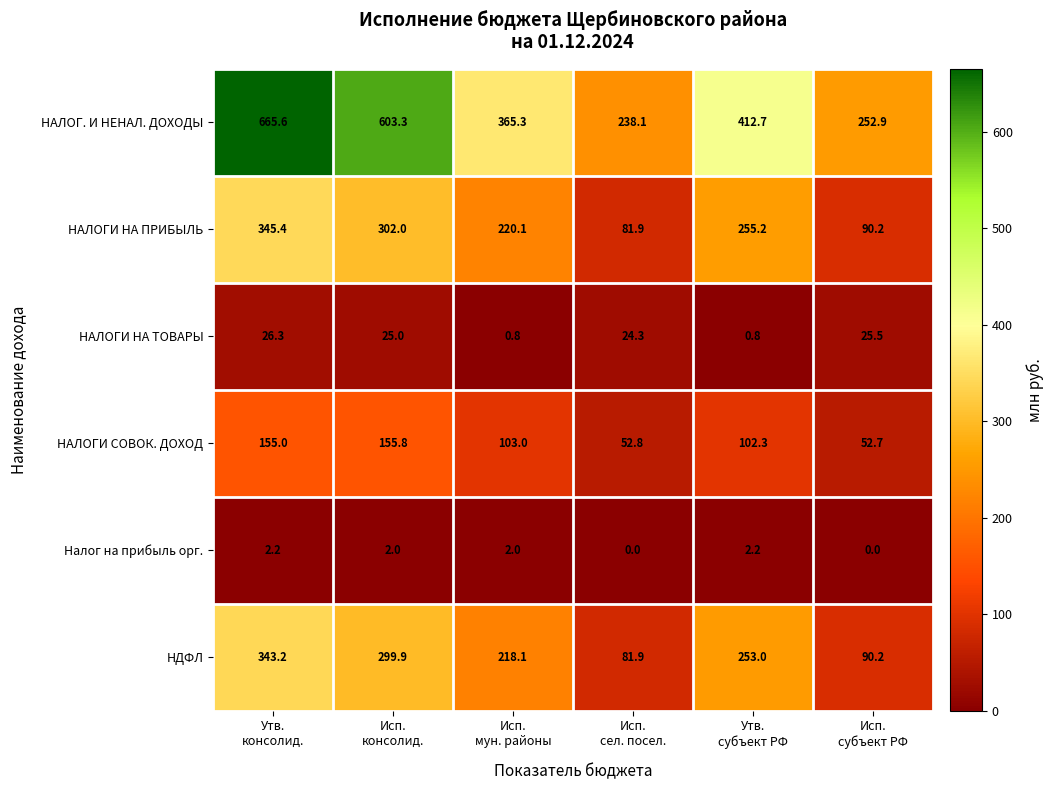

Which series has the largest total across all categories?

НАЛОГ. И НЕНАЛ. ДОХОДЫ